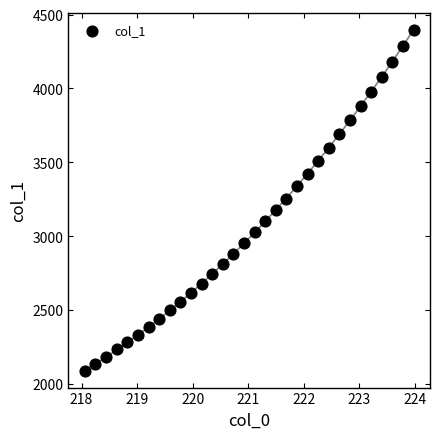

What is the range of X values (max minus min)?

5.9